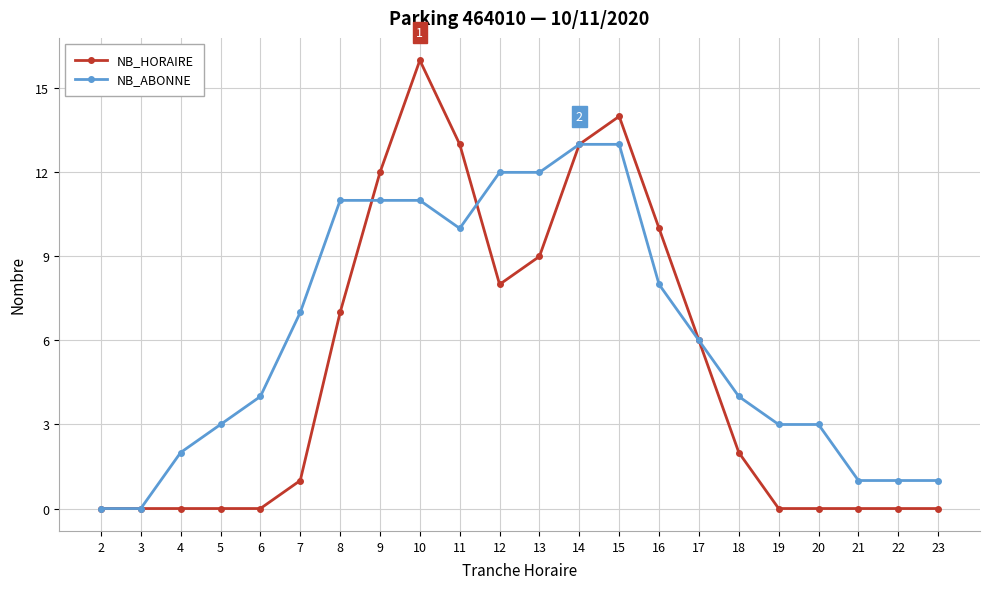

What is the value of the NB_ABONNE point at the 20th from the left?

1